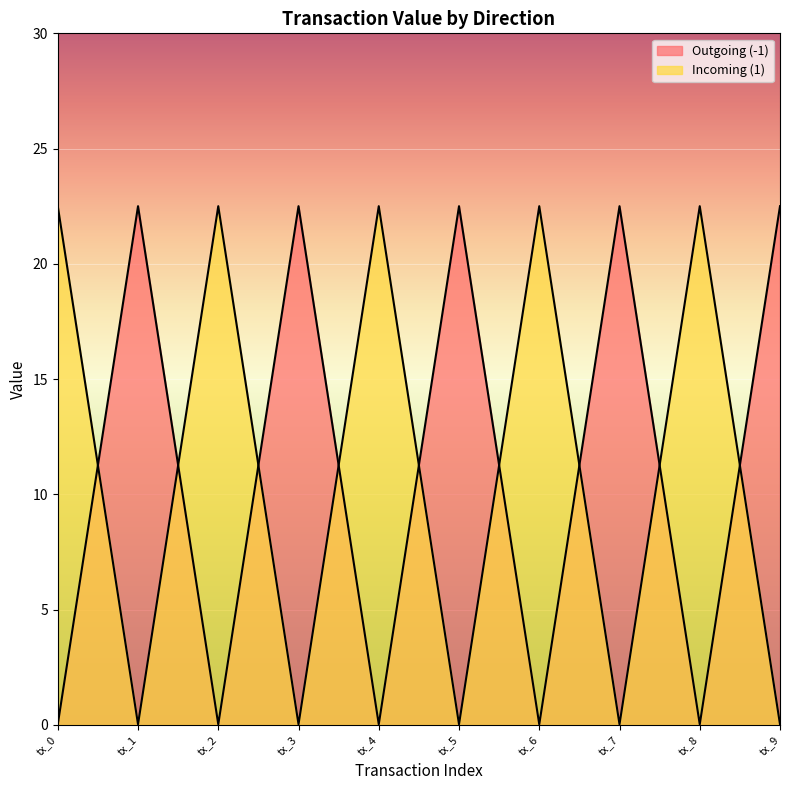

What is the highest value of the Outgoing (-1) series?

22.5